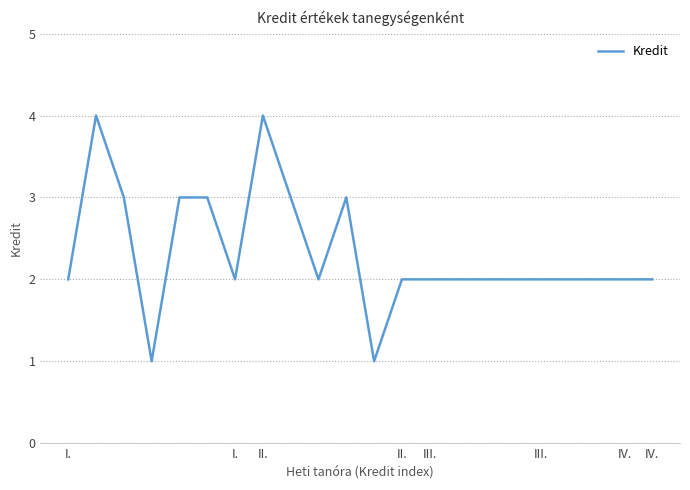

What is the greatest value displayed?

4